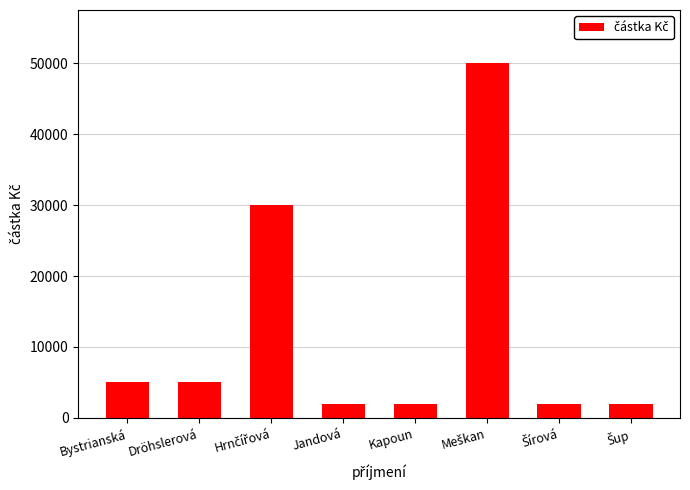

Is it true that the value at Dröhslerová is 5000?

True